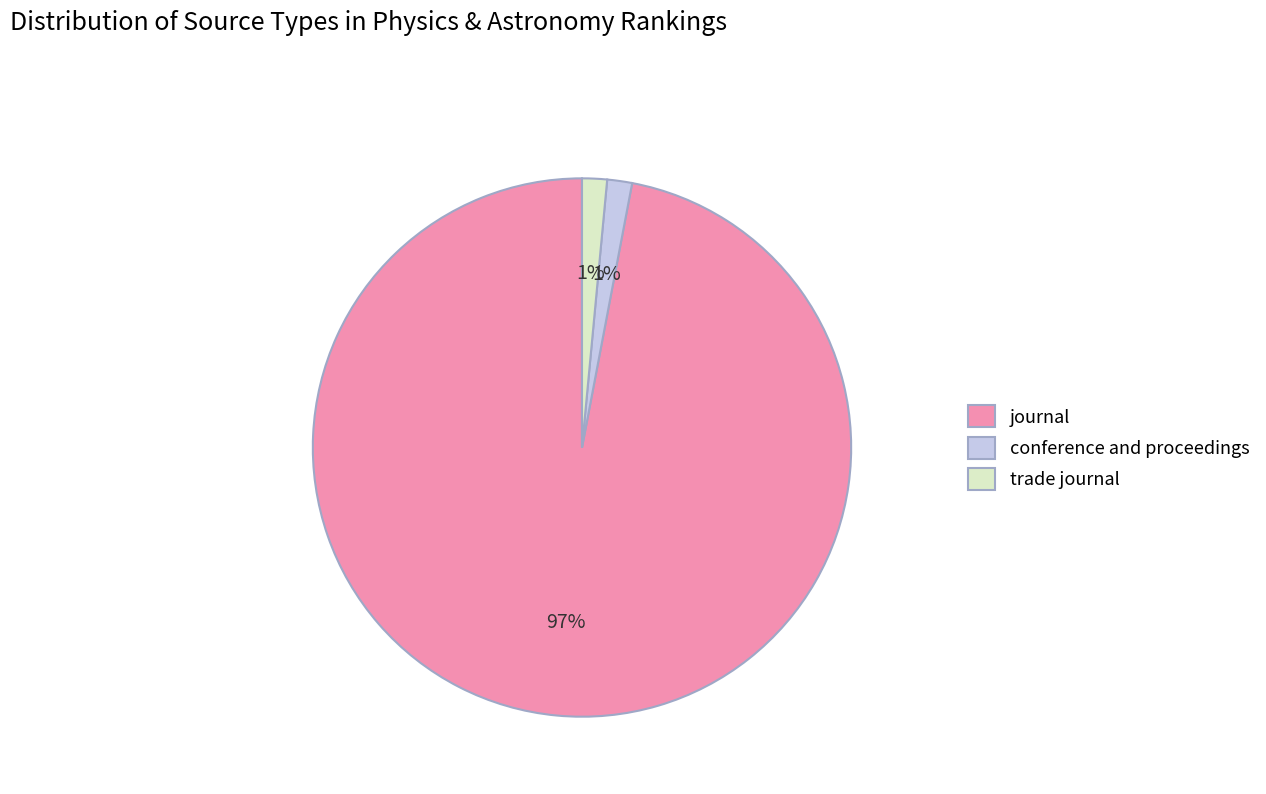

Is the sum of conference and proceedings and trade journal greater than half?

No